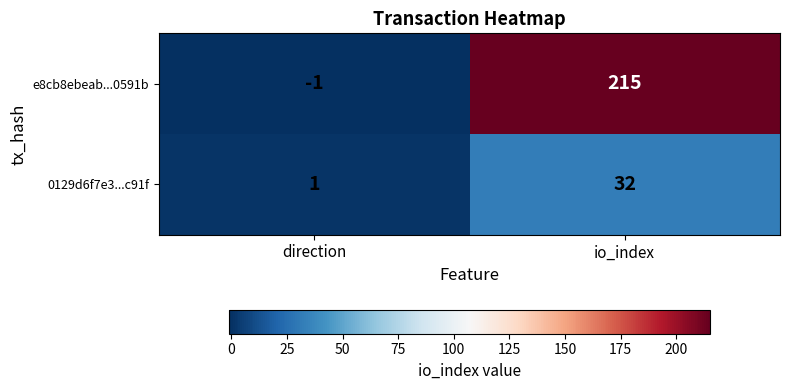

Which series has the largest range (max minus min)?

e8cb8ebeab...0591b